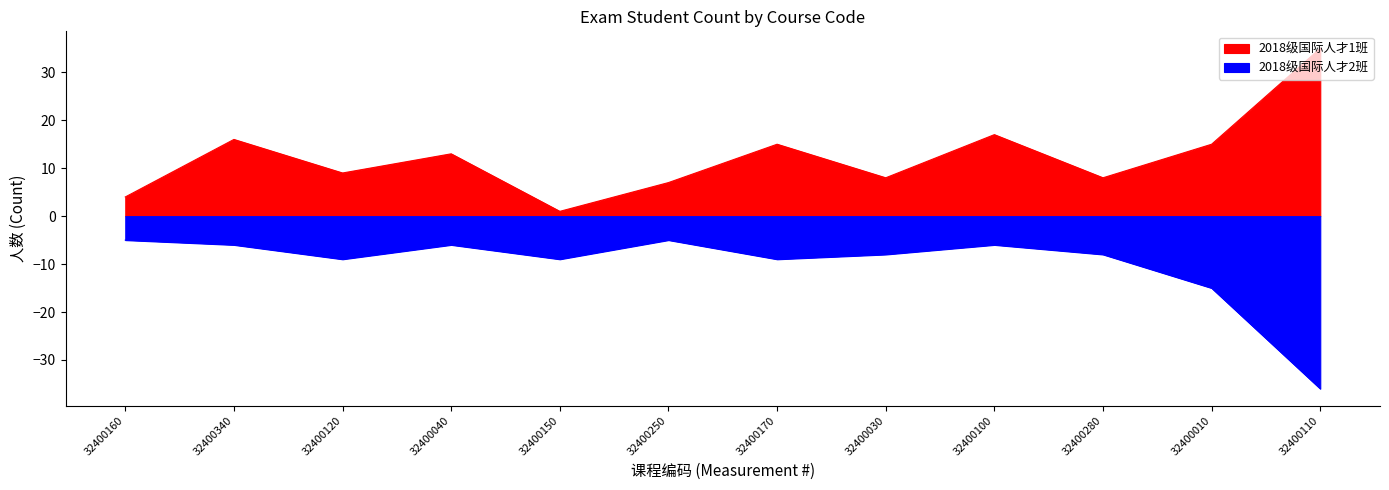

What position from the right is 32400110?

1